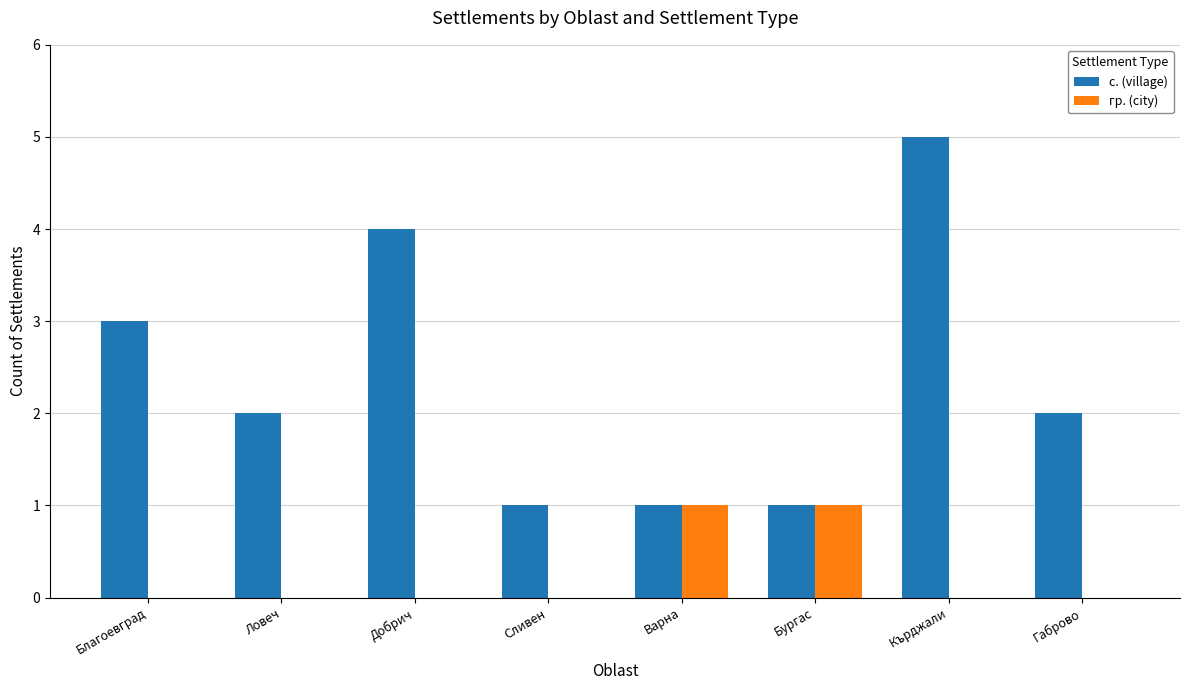

Which category has the highest value in the с. (village) series?

Кърджали